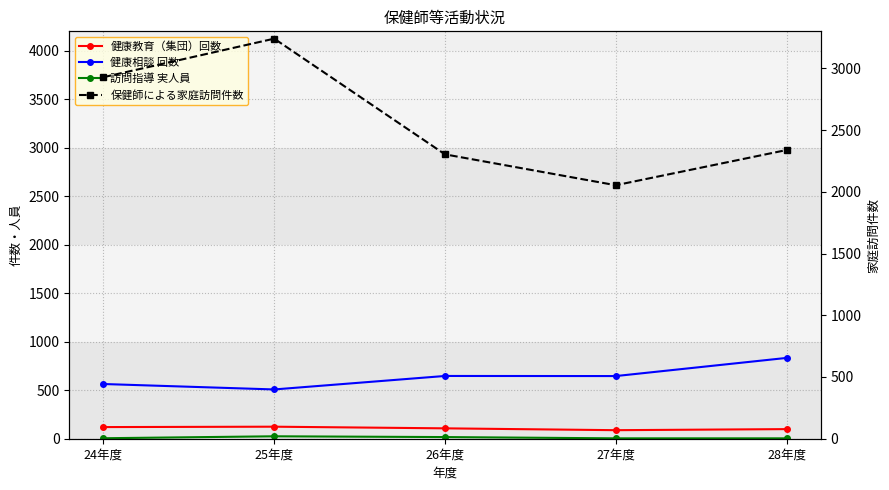

What is the difference between the highest and lowest values at 24年度?

2923